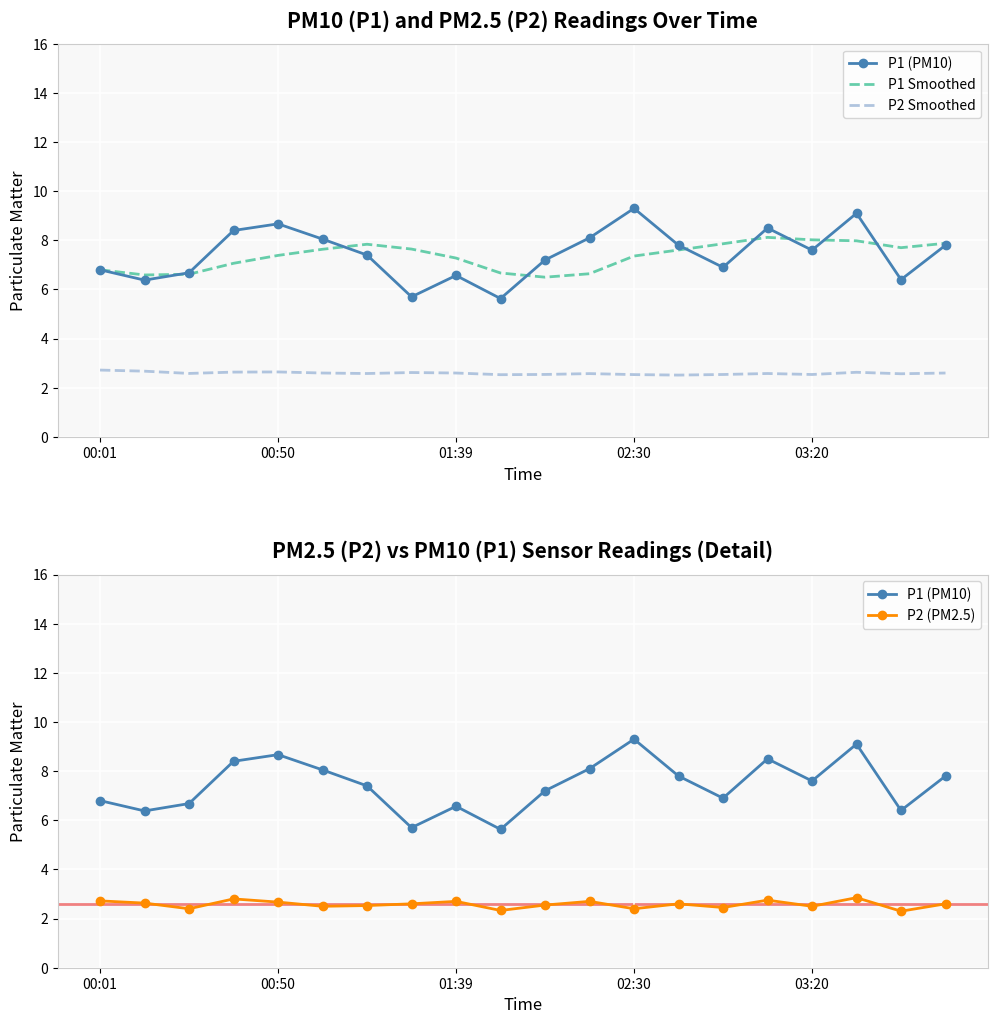

Which series changed the most between 00:01 and 7?

P1 (PM10)